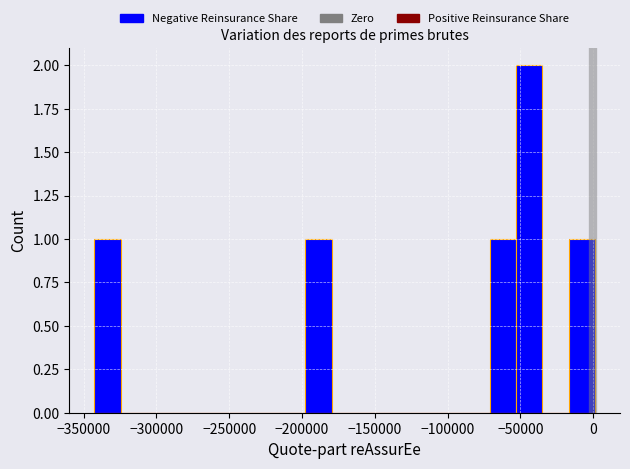

Read against the x-axis, roughly where is the centre of the tallest bar?

-45000